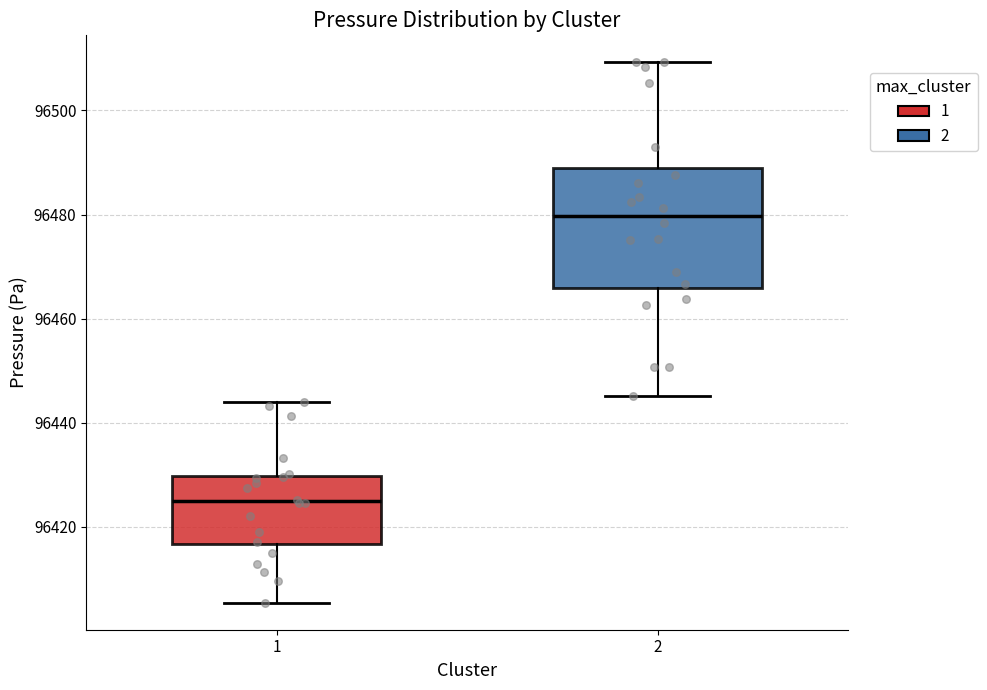

Reading left to right, transcribe this box plot: for each box, give where its median line is, the range the box spans, and where its two whiskers end, as read against the y-axis. The values are not printed on the chart, so give them approximately, as read against the axis.

1: median 96424, box 96416 to 96430, whiskers 96406 to 96444
2: median 96480, box 96466 to 96488, whiskers 96446 to 96510